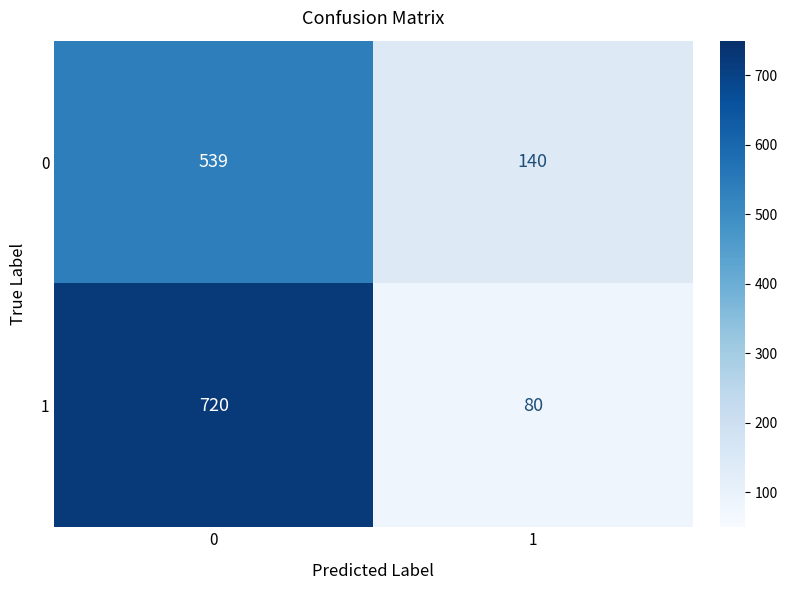

Which series has the largest range (max minus min)?

1